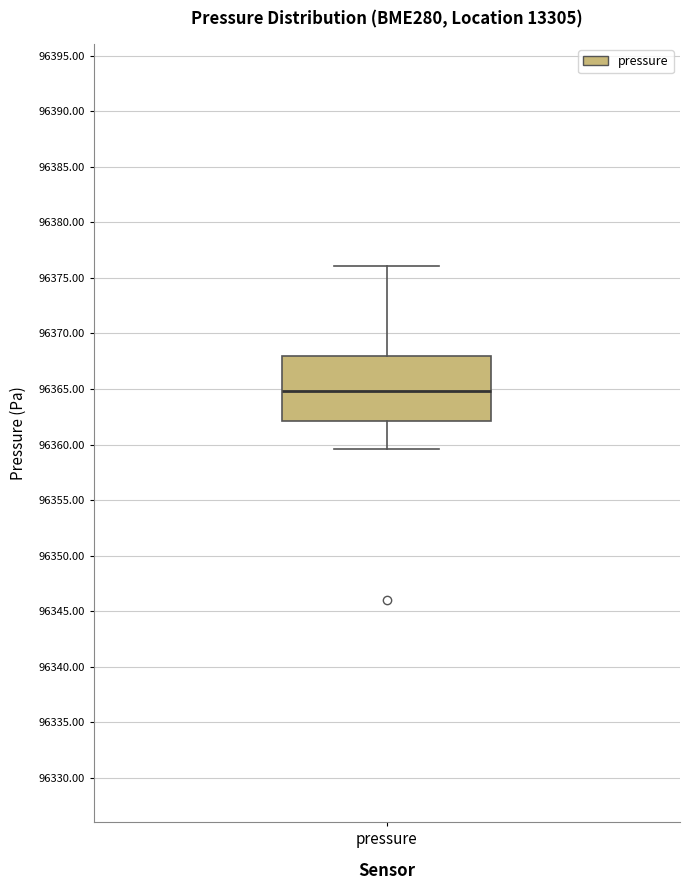

Where does the upper whisker of the box for pressure end on the y-axis? The values are not printed on the chart, so give them approximately, as read against the axis.

96376.0